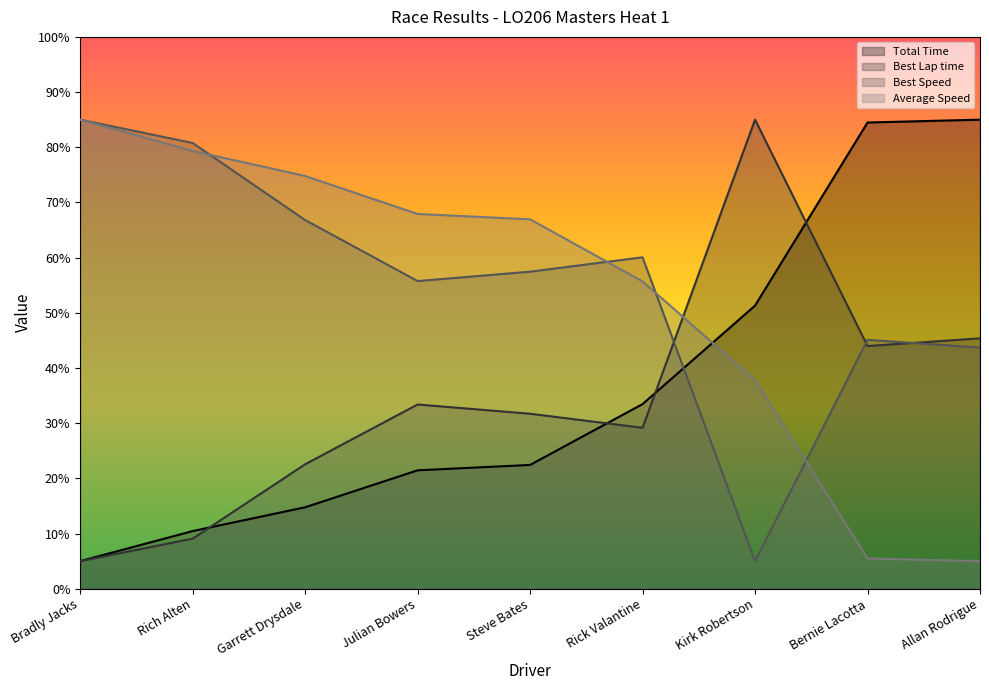

Reading right to left, list all the values displayed in this chart.

Total Time: Allan Rodrigue=85.0	Bernie Lacotta=84.5	Kirk Robertson=51.3	Rick Valantine=33.5	Steve Bates=22.4	Julian Bowers=21.5	Garrett Drysdale=14.8	Rich Alten=10.4	Bradly Jacks=5.0
Best Lap time: Allan Rodrigue=45.4	Bernie Lacotta=44.0	Kirk Robertson=85.0	Rick Valantine=29.2	Steve Bates=31.7	Julian Bowers=33.4	Garrett Drysdale=22.5	Rich Alten=9.1	Bradly Jacks=5.0
Best Speed: Allan Rodrigue=43.7	Bernie Lacotta=45.1	Kirk Robertson=5.0	Rick Valantine=60.1	Steve Bates=57.4	Julian Bowers=55.8	Garrett Drysdale=66.8	Rich Alten=80.8	Bradly Jacks=85.0
Average Speed: Allan Rodrigue=5.0	Bernie Lacotta=5.5	Kirk Robertson=37.8	Rick Valantine=55.7	Steve Bates=66.9	Julian Bowers=67.9	Garrett Drysdale=74.8	Rich Alten=79.3	Bradly Jacks=85.0